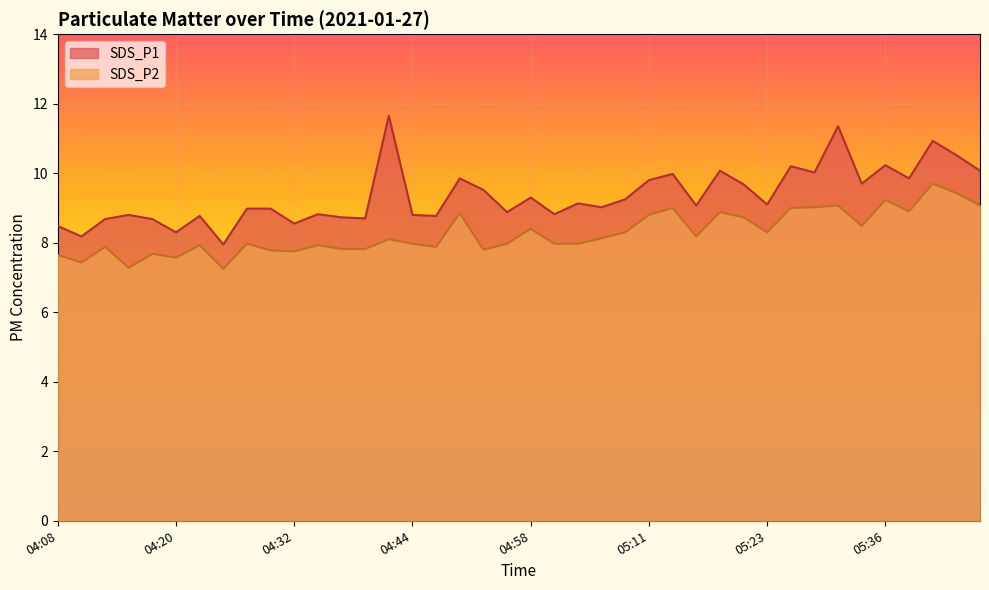

How many lines are shown in the chart?

2